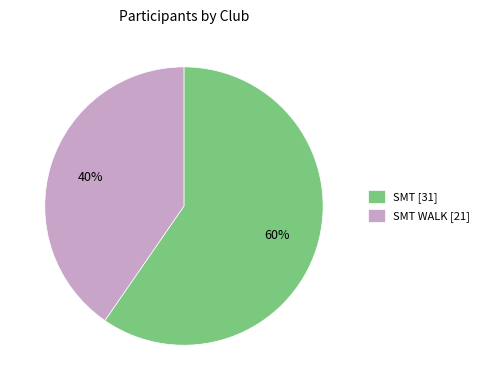

Is there any slice that represents more than half of the pie?

Yes